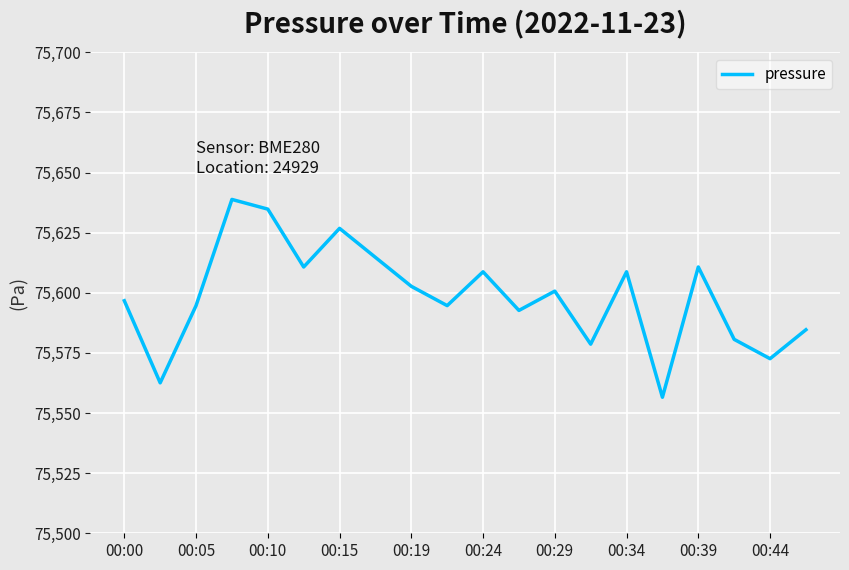

What is the greatest value displayed?

75638.8